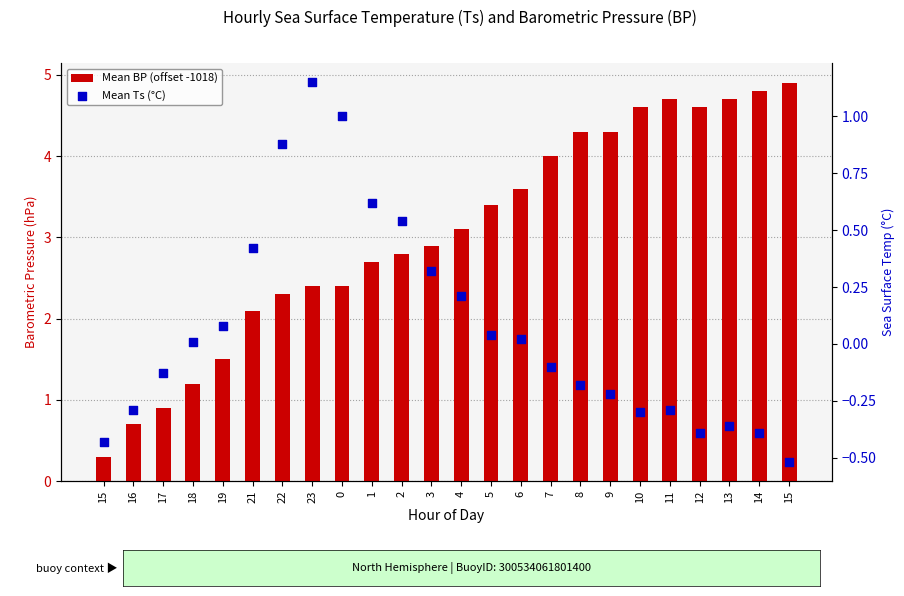

Which series contains the lowest Y value?

Mean Ts (°C)